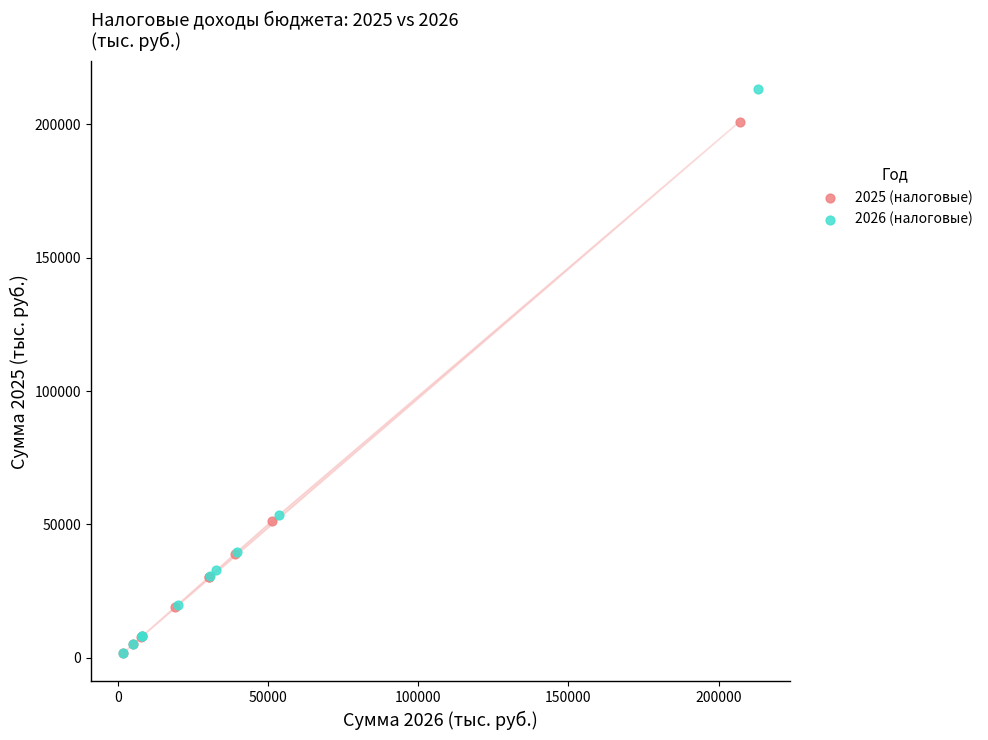

Which series has the largest Y range (max minus min)?

2026 (налоговые)